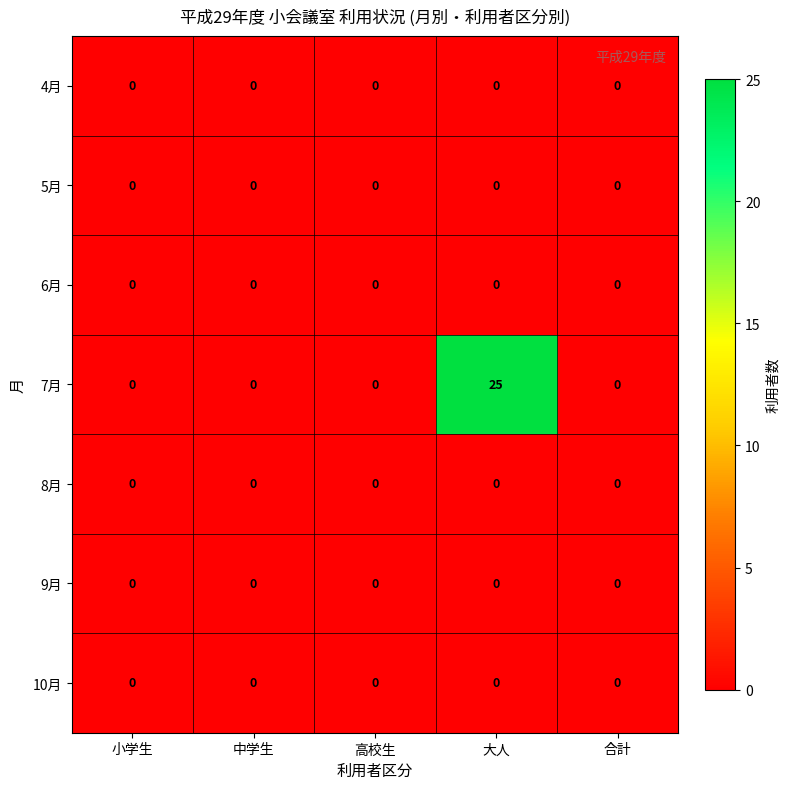

Which series changed the most between 小学生 and 大人?

7月